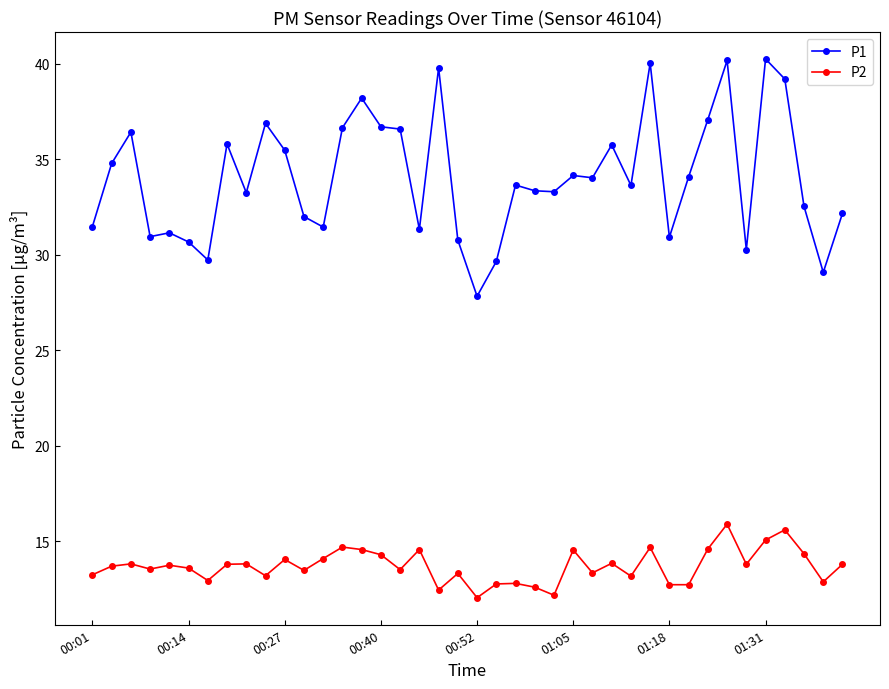

At how many categories does at least one series exceed 16?

40